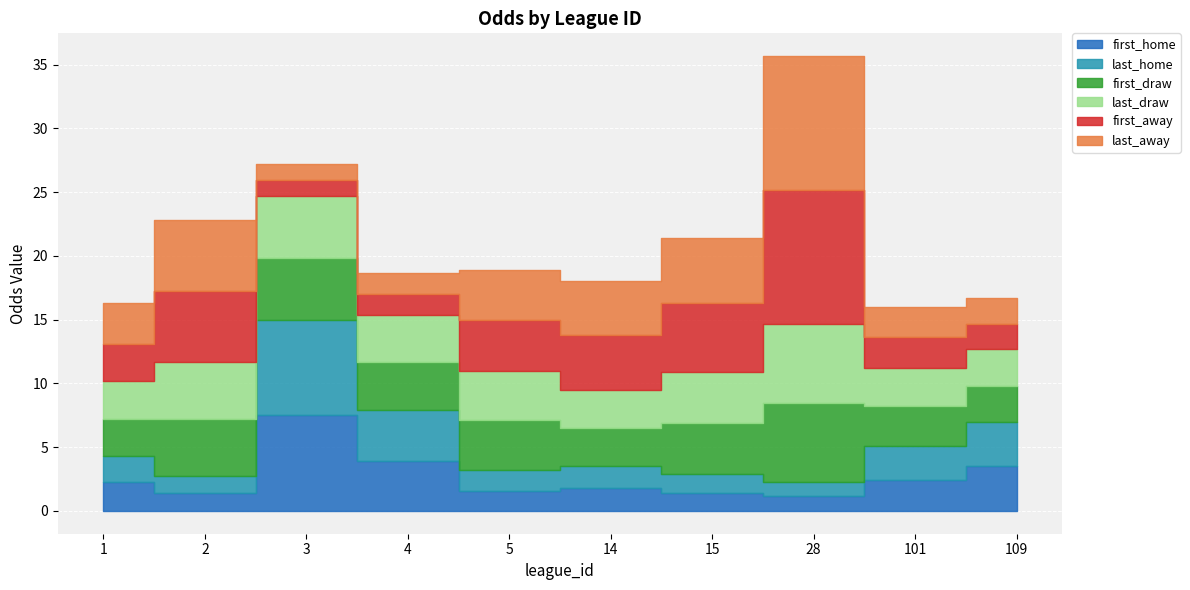

Reading left to right, list all the values displayed in this chart.

first_home: 1=2.2	2=1.4	3=7.5	4=4.0	5=1.6	14=1.8	15=1.4	28=1.1	101=2.4	109=3.5
last_home: 1=2.1	2=1.4	3=7.5	4=4.0	5=1.6	14=1.8	15=1.5	28=1.1	101=2.6	109=3.4
first_draw: 1=2.9	2=4.5	3=4.8	4=3.8	5=3.9	14=3.0	15=4.0	28=6.2	101=3.1	109=2.9
last_draw: 1=3.0	2=4.5	3=4.8	4=3.8	5=3.9	14=3.0	15=4.0	28=6.2	101=3.0	109=2.9
first_away: 1=2.9	2=5.6	3=1.3	4=1.6	5=4.0	14=4.2	15=5.4	28=10.5	101=2.5	109=2.0
last_away: 1=3.2	2=5.6	3=1.3	4=1.6	5=4.0	14=4.2	15=5.1	28=10.5	101=2.4	109=2.0